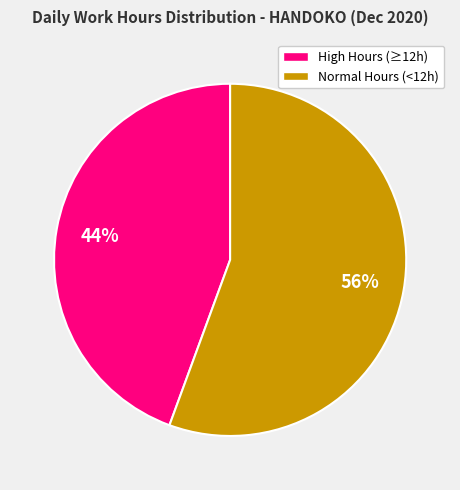

To the nearest percent, what is the average slice percentage?

50%